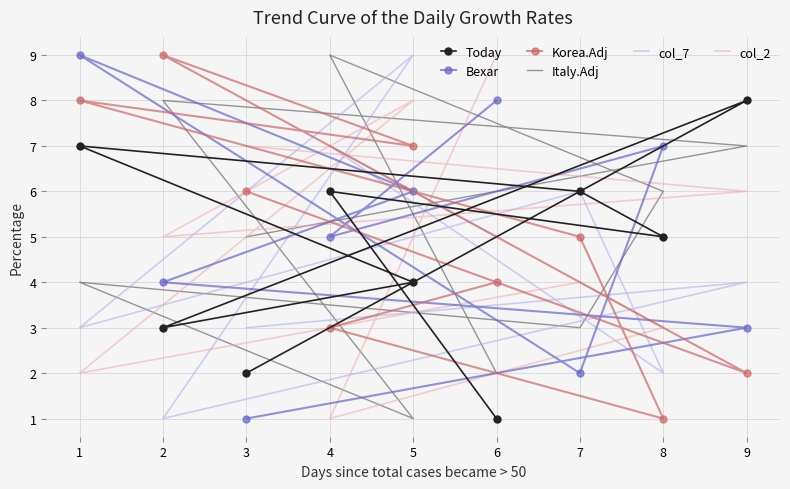

Is the value of Korea.Adj at 2 greater than the value of Today at 5?

Yes